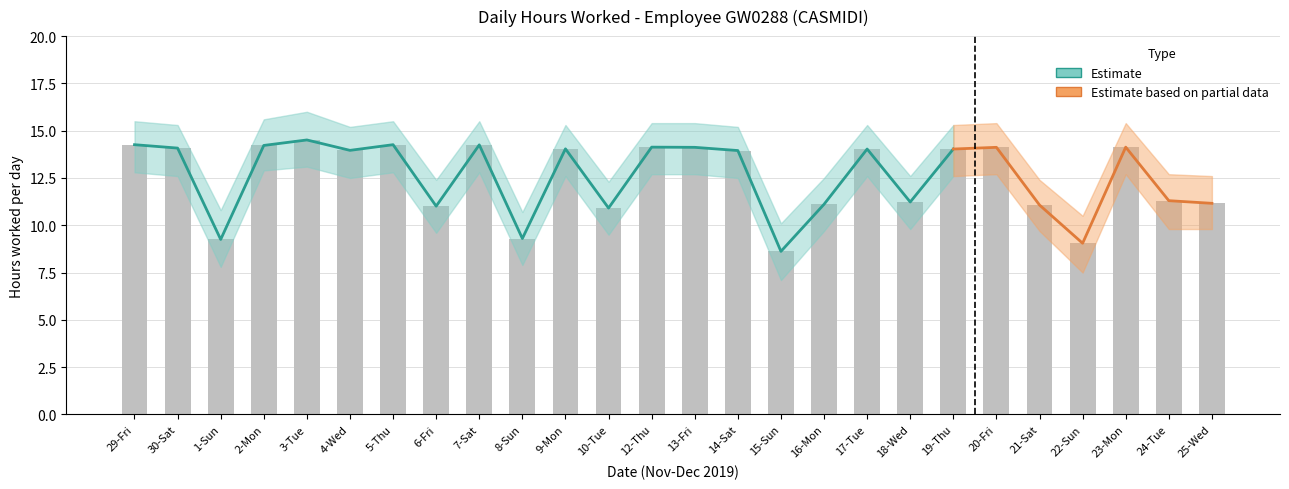

Are the bars grouped side by side (vs. stacked)?

No